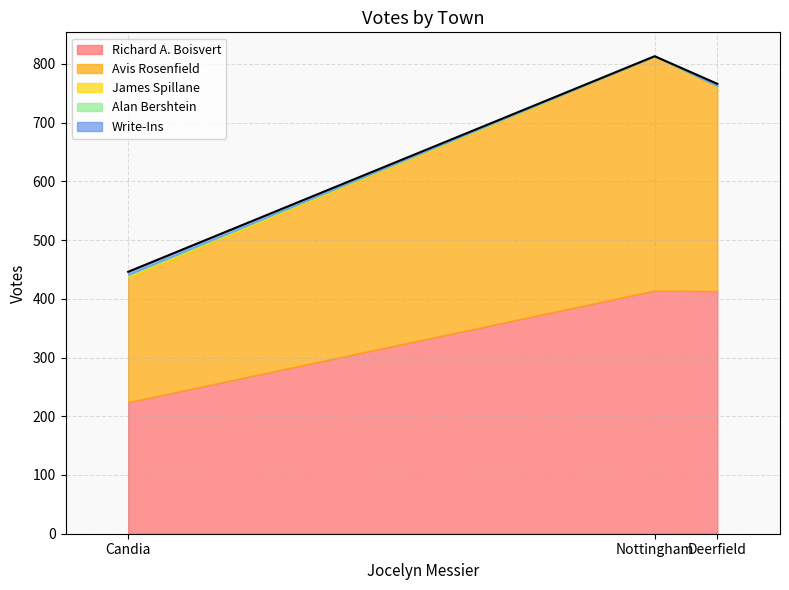

At Nottingham, list the series in order from smallest to largest.

James Spillane, Alan Bershtein, Write-Ins, Avis Rosenfield, Richard A. Boisvert